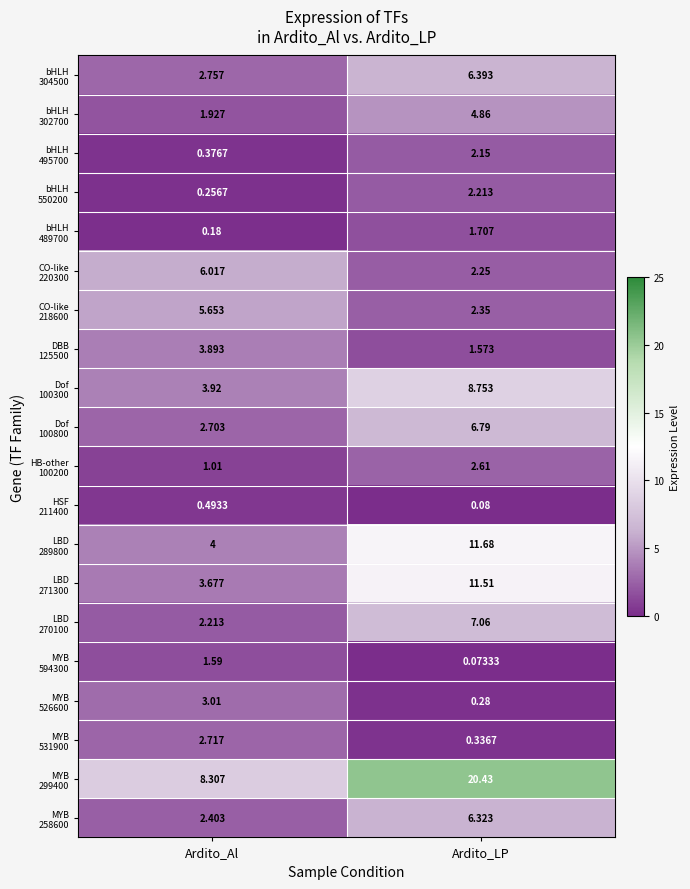

Which series has the largest total across all categories?

MYB 299400